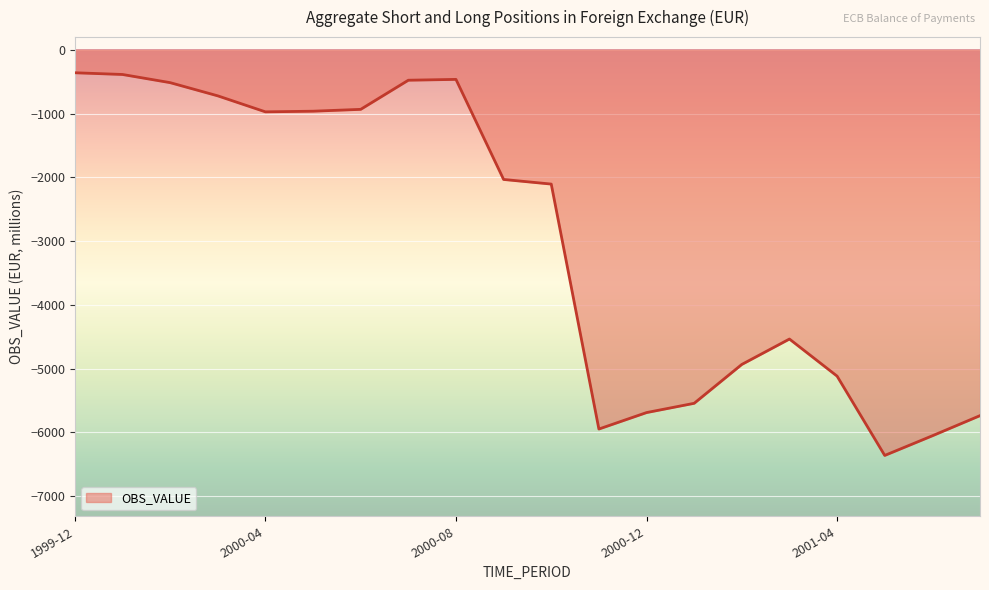

What is the greatest value displayed?

-359.0